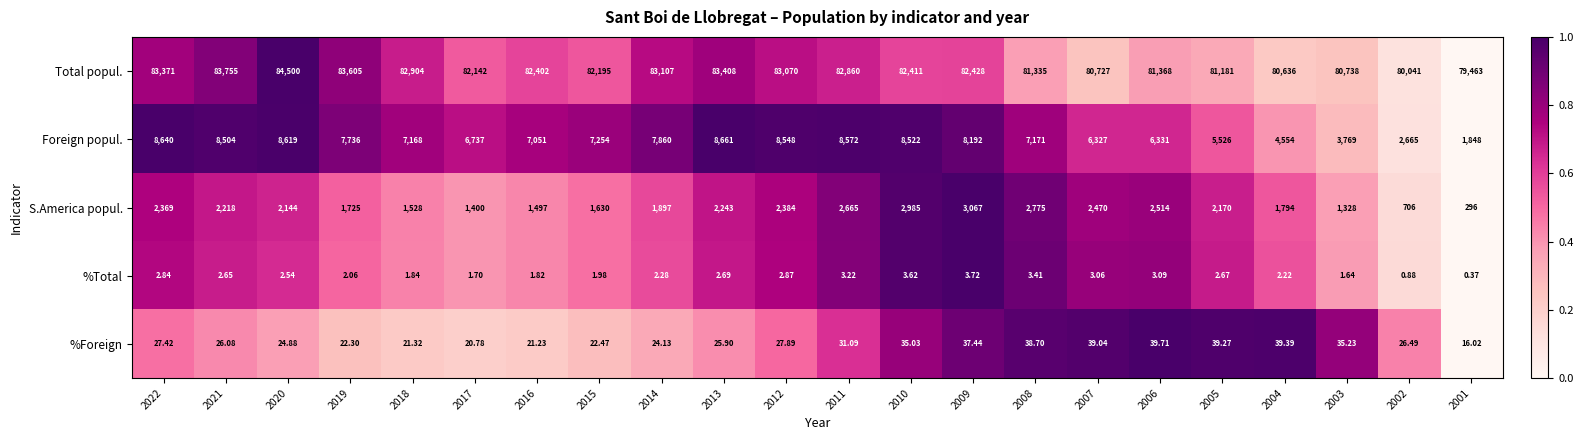

Which series has the widest spread of values?

Foreign popul.